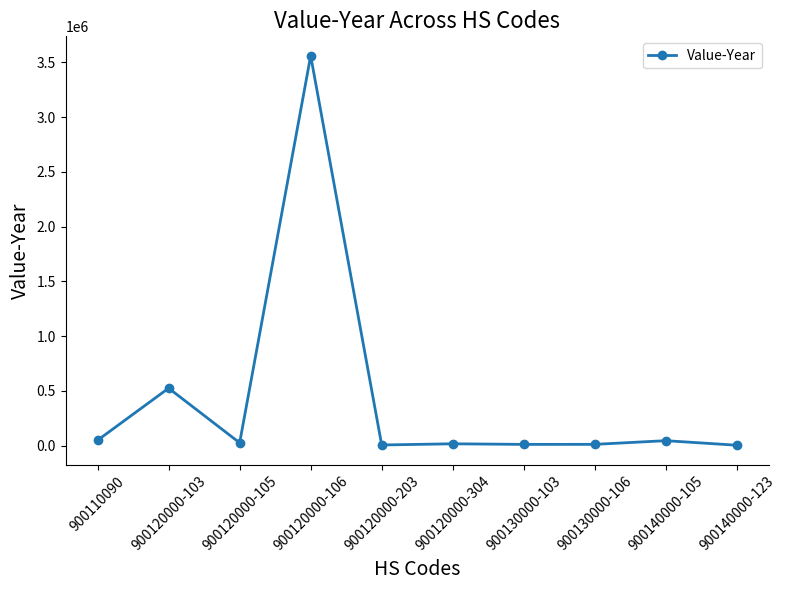

The value at 900120000-106 is 3560875. True or false?

True